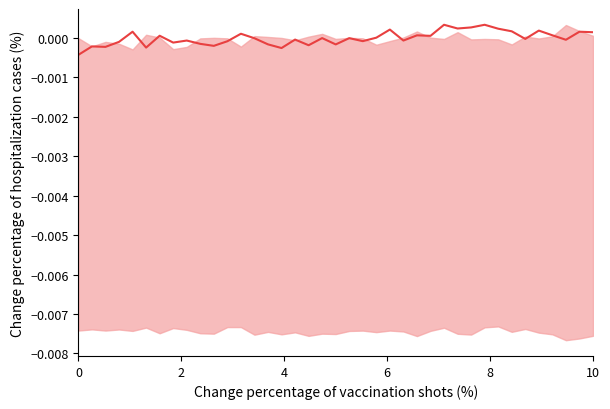

How many categories are shown in the chart?

39